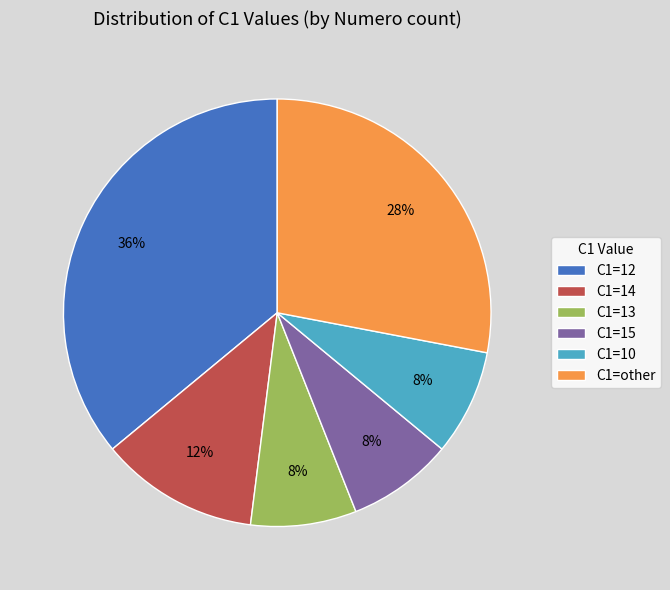

True or false: C1=other accounts for 28% of the total.

True